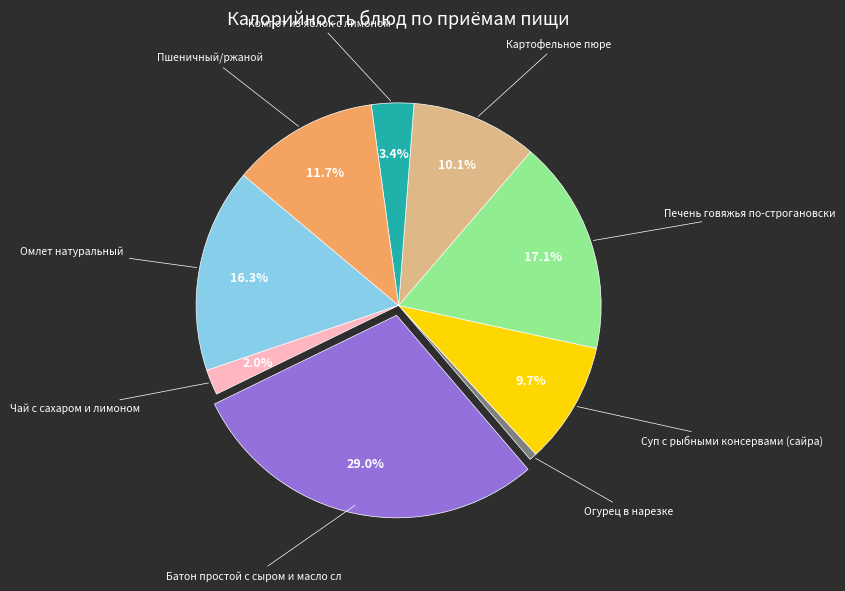

Is there a majority slice in this chart?

No